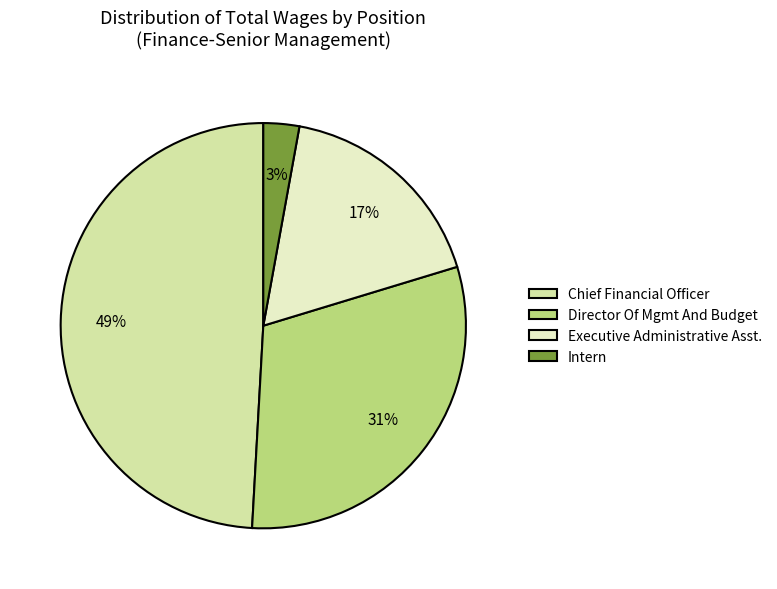

To the nearest percent, what portion does Executive Administrative Asst. represent?

17%